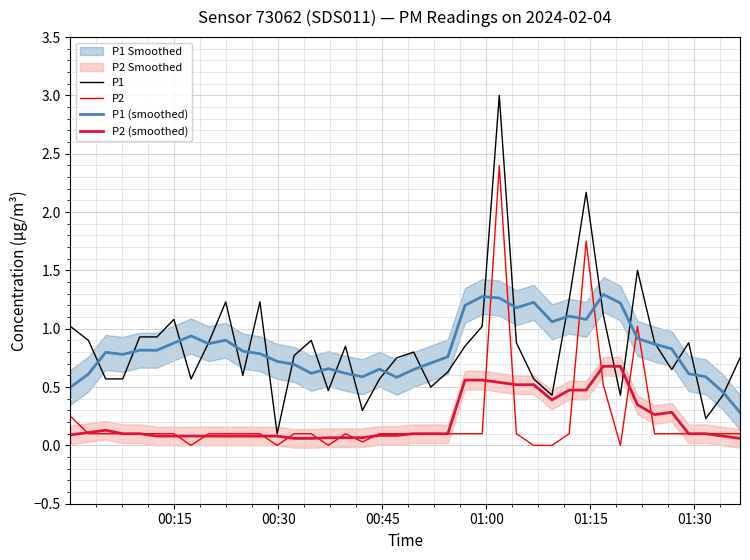

How many values in the P2 series exceed 0?

34